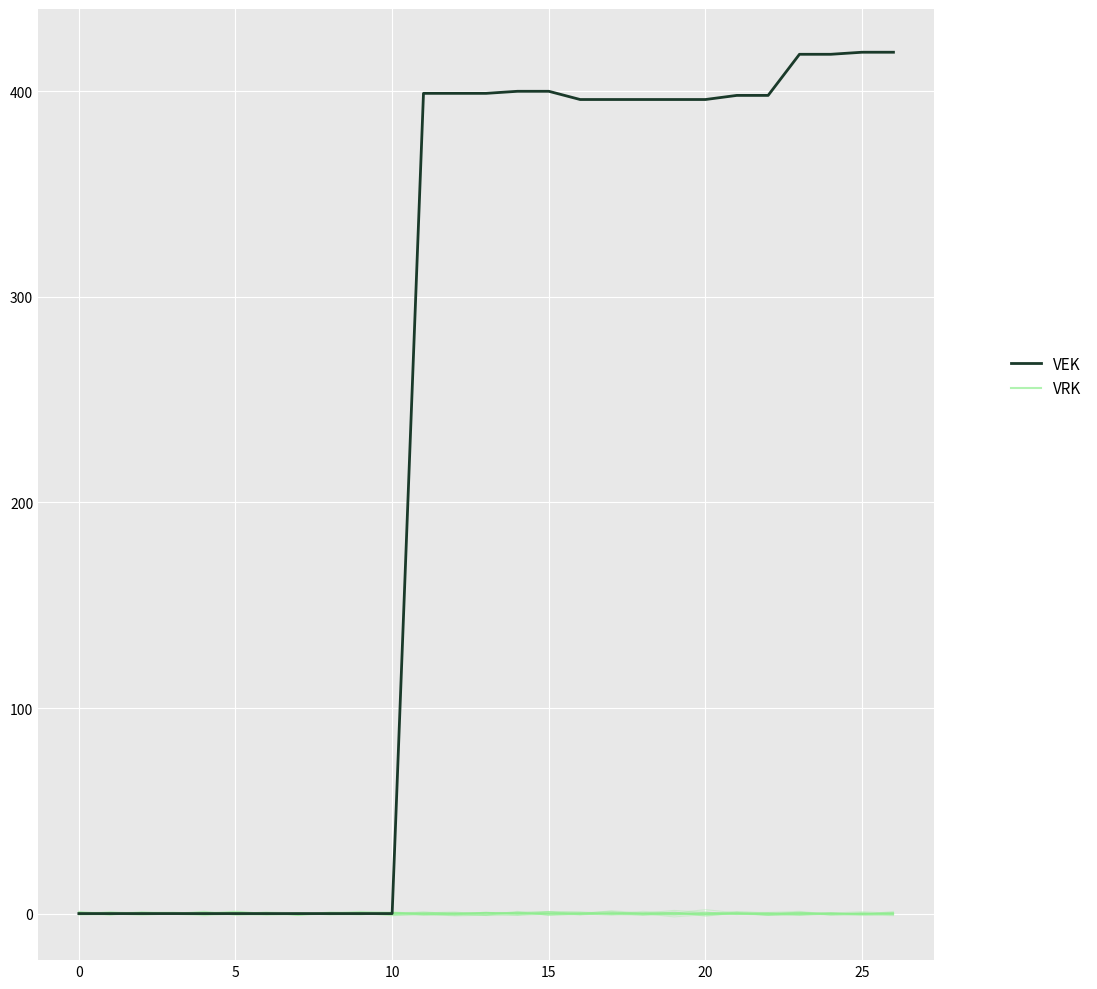

How many times do VEK and VRK cross each other?

7